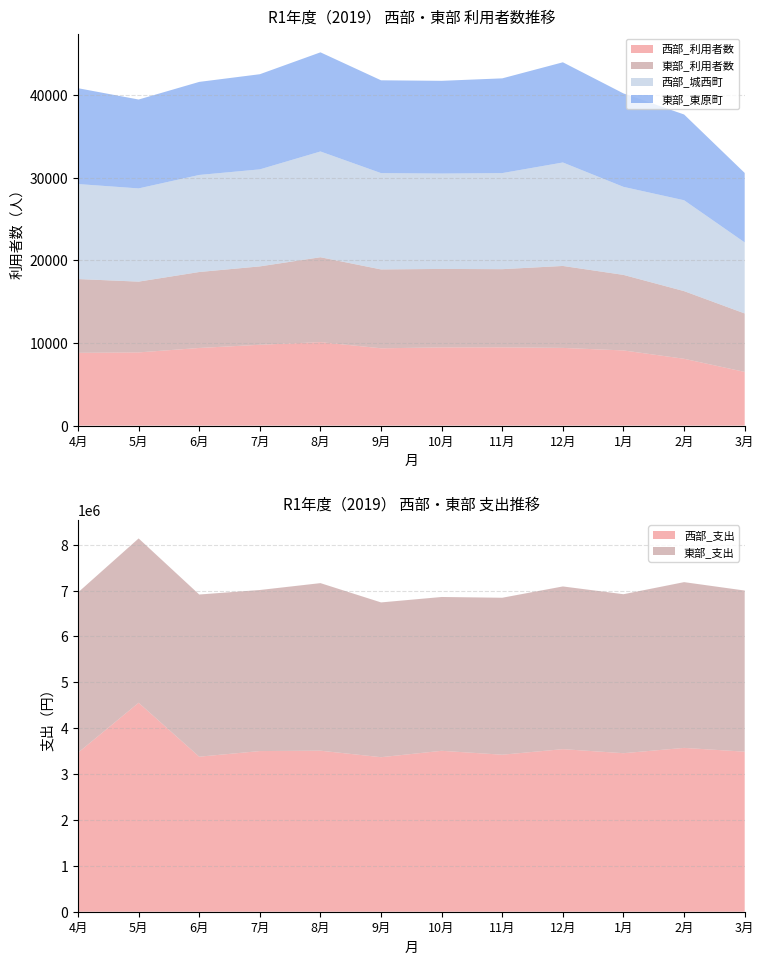

Reading left to right, transcribe all the data shown in this chart.

西部_利用者数: 8805	8858	9394	9781	10103	9355	9462	9470	9402	9096	8086	6497
東部_利用者数: 8930	8564	9192	9485	10271	9543	9496	9460	9917	9141	8188	7074
西部_城西町: 11494	11279	11744	11740	12796	11655	11542	11625	12519	10651	10994	8595
東部_東原町: 11596	10755	11259	11512	11996	11228	11219	11462	12123	11305	10377	8406
西部_支出: 3465938	4554565	3378743	3501765	3509877	3368273	3507249	3422373	3543392	3455196	3571002	3488498
東部_支出: 3493438	3581598	3535337	3510719	3652471	3373553	3353048	3421266	3546616	3465402	3612803	3512244